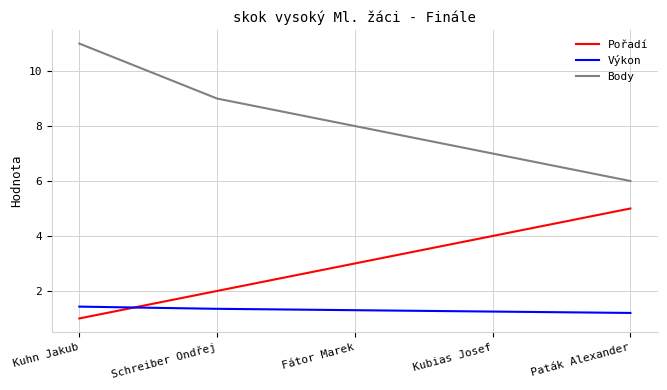

Which category has the highest value across all series?

Kuhn Jakub